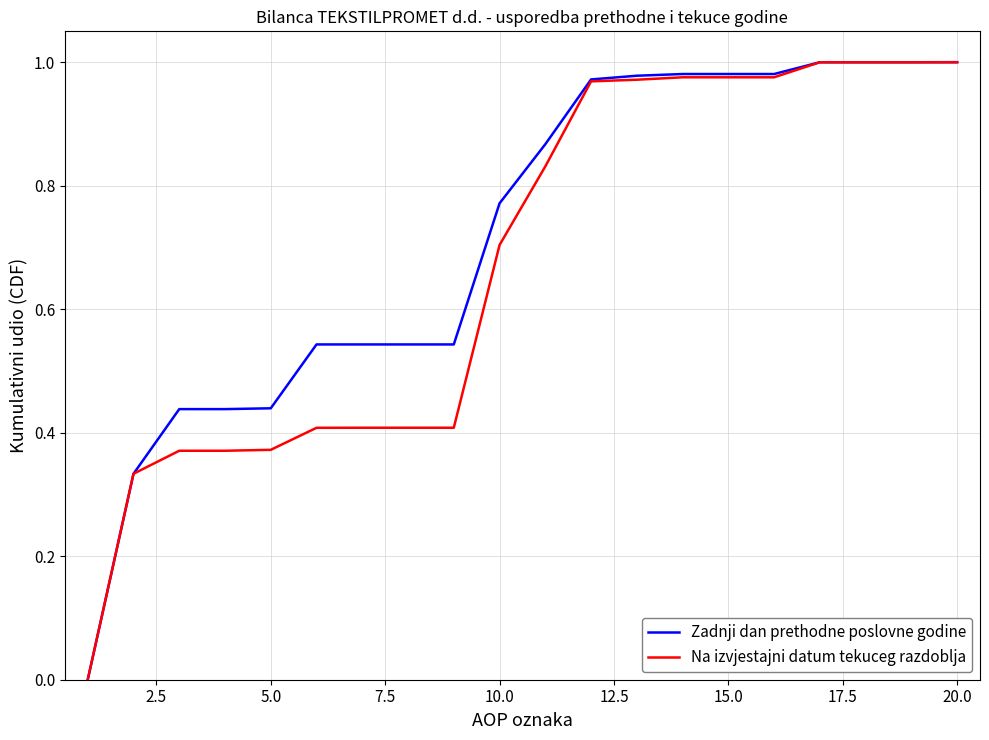

Rank the series by their average value, from lowest to highest.

Na izvjestajni datum tekuceg razdoblja, Zadnji dan prethodne poslovne godine